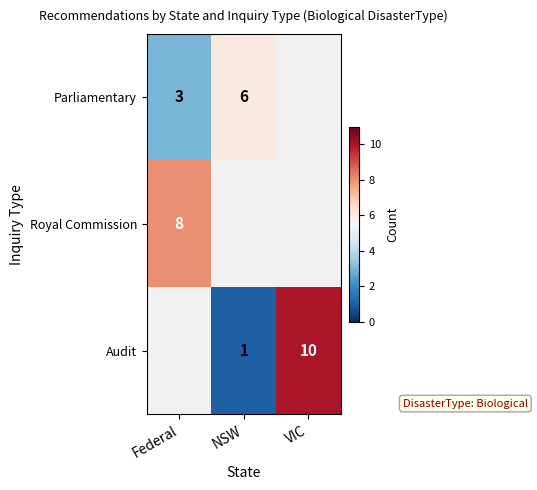

Between NSW and Federal, which is larger?

NSW